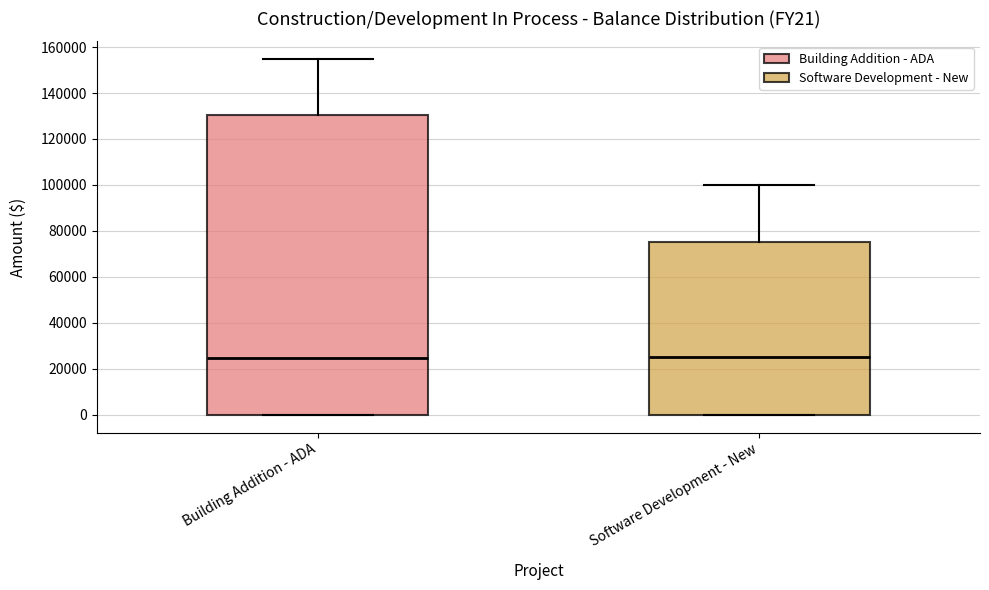

Where is the lower edge of the box for Software Development - New on the y-axis? The values are not printed on the chart, so give them approximately, as read against the axis.

0